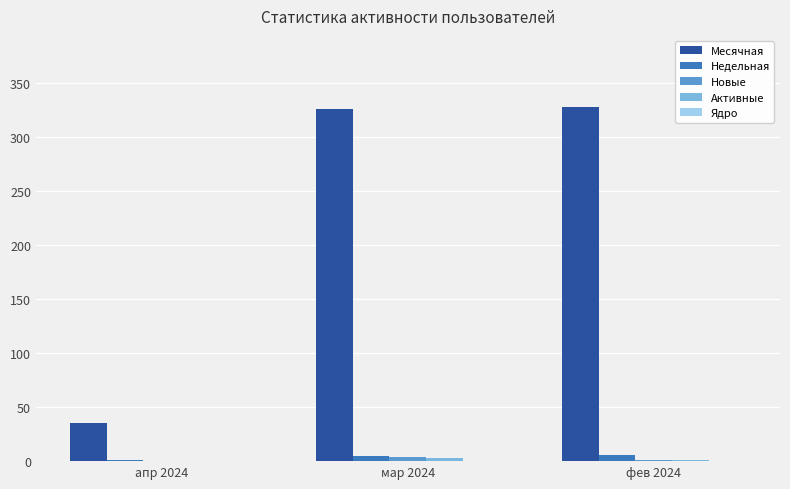

Between апр 2024 and фев 2024, which series saw the biggest shift?

Месячная